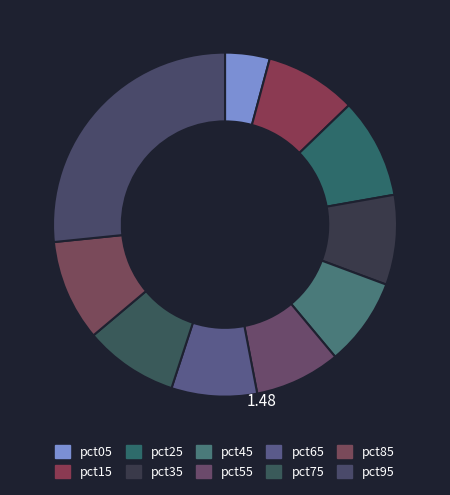

Which category has the smallest portion of the pie?

pct05